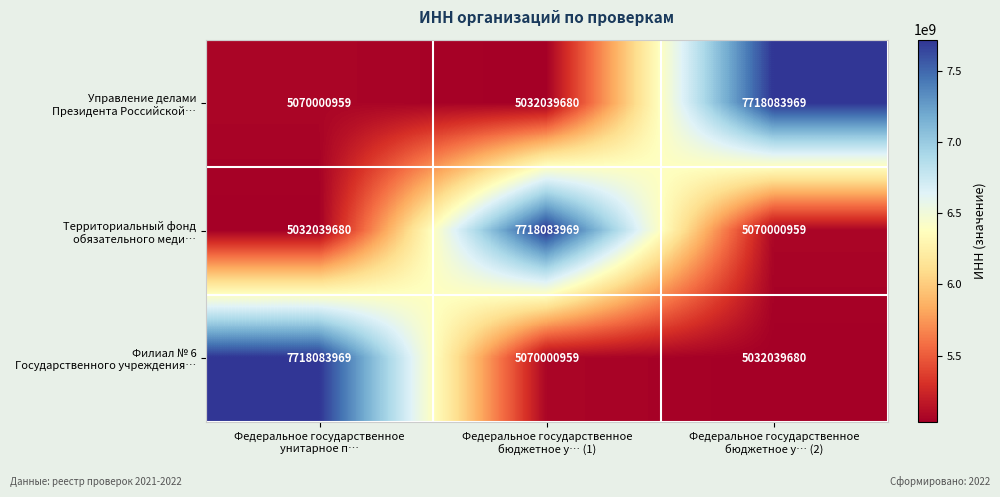

At how many categories does at least one series exceed 6359187949?

3